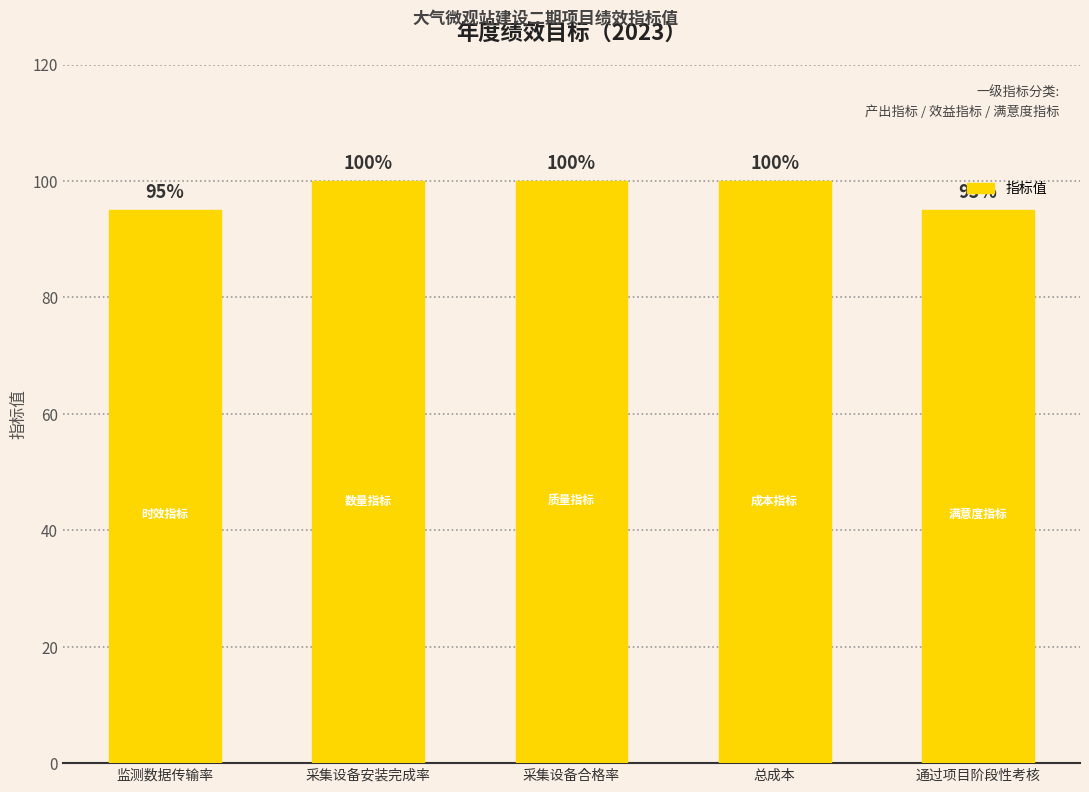

Reading right to left, what are all the values shown in this chart?

通过项目阶段性考核=95	总成本=100	采集设备合格率=100	采集设备安装完成率=100	监测数据传输率=95